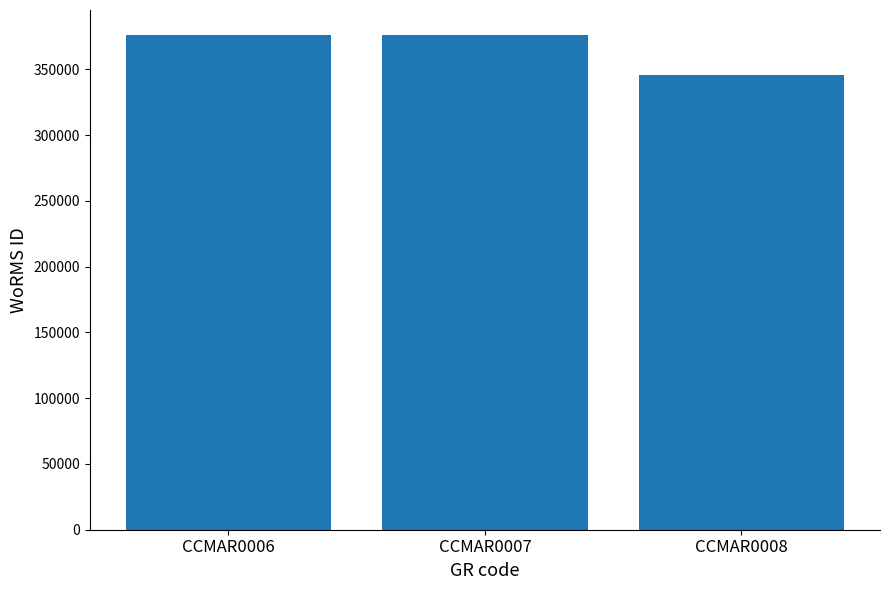

What is the sum of all values?

1097838